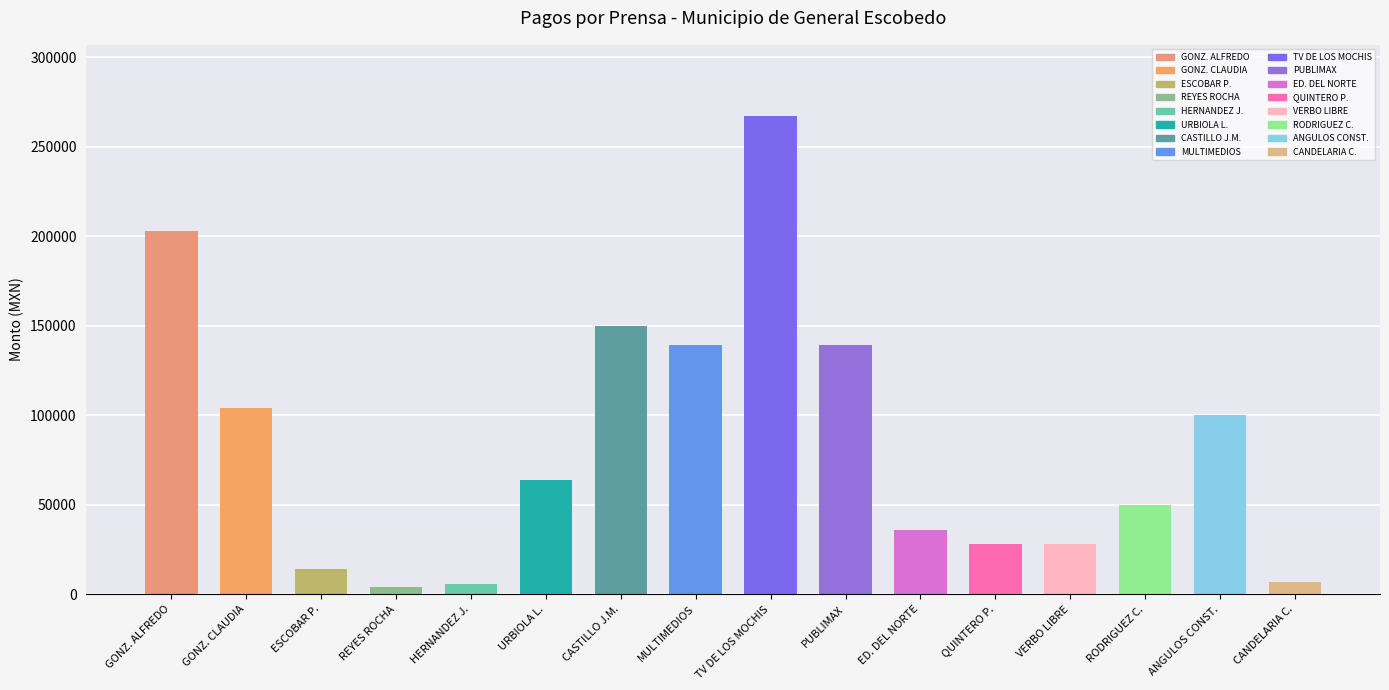

What is the greatest value displayed?

266800.0